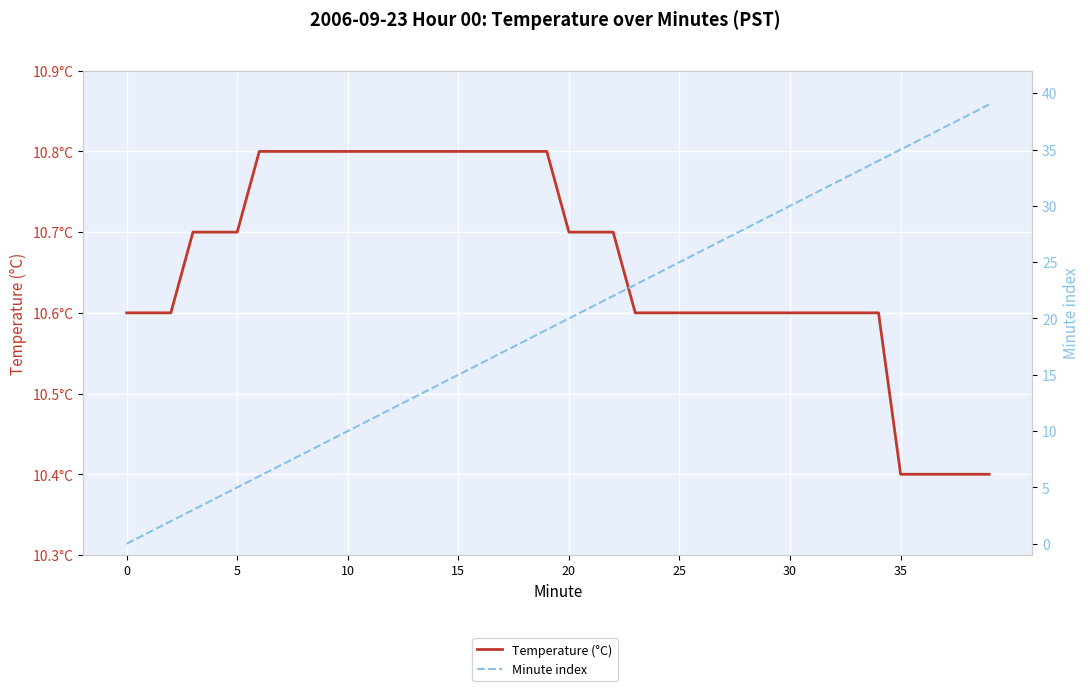

What is the value of the Minute index point at the 38th from the left?

37.0